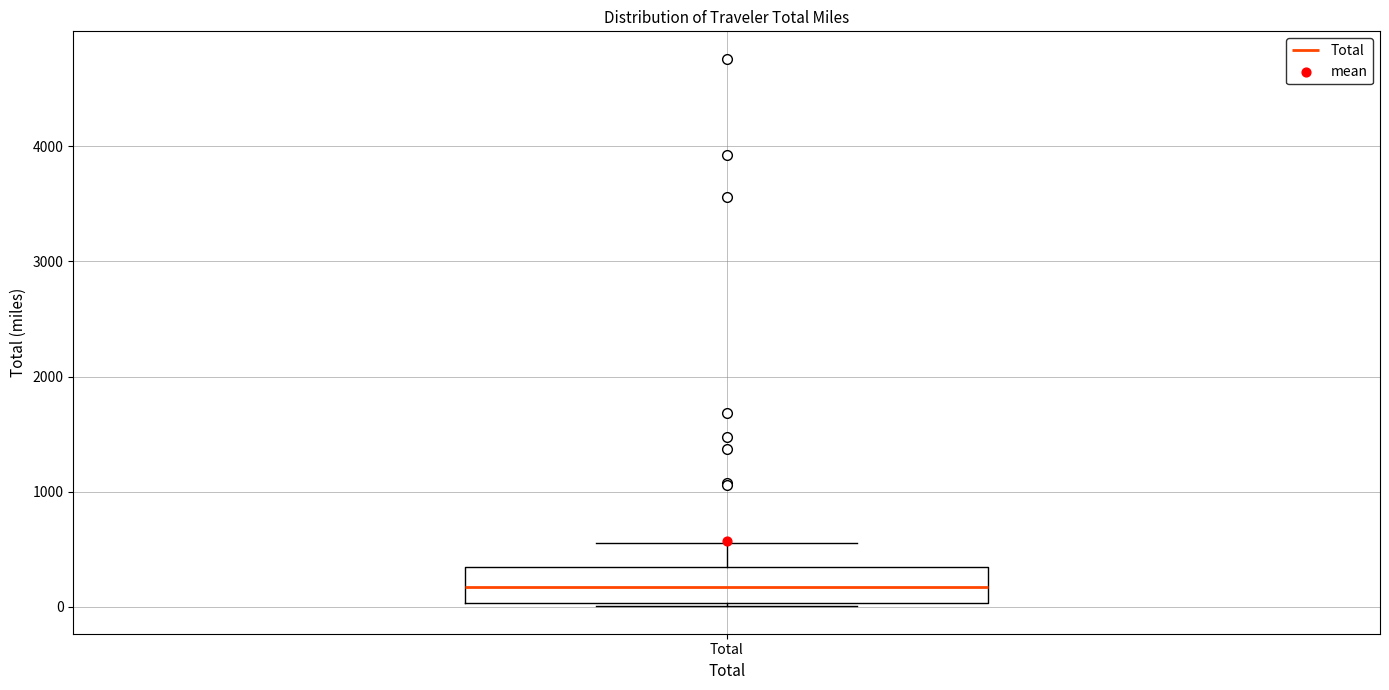

Where is the lower edge of the box for Total on the y-axis? The values are not printed on the chart, so give them approximately, as read against the axis.

0